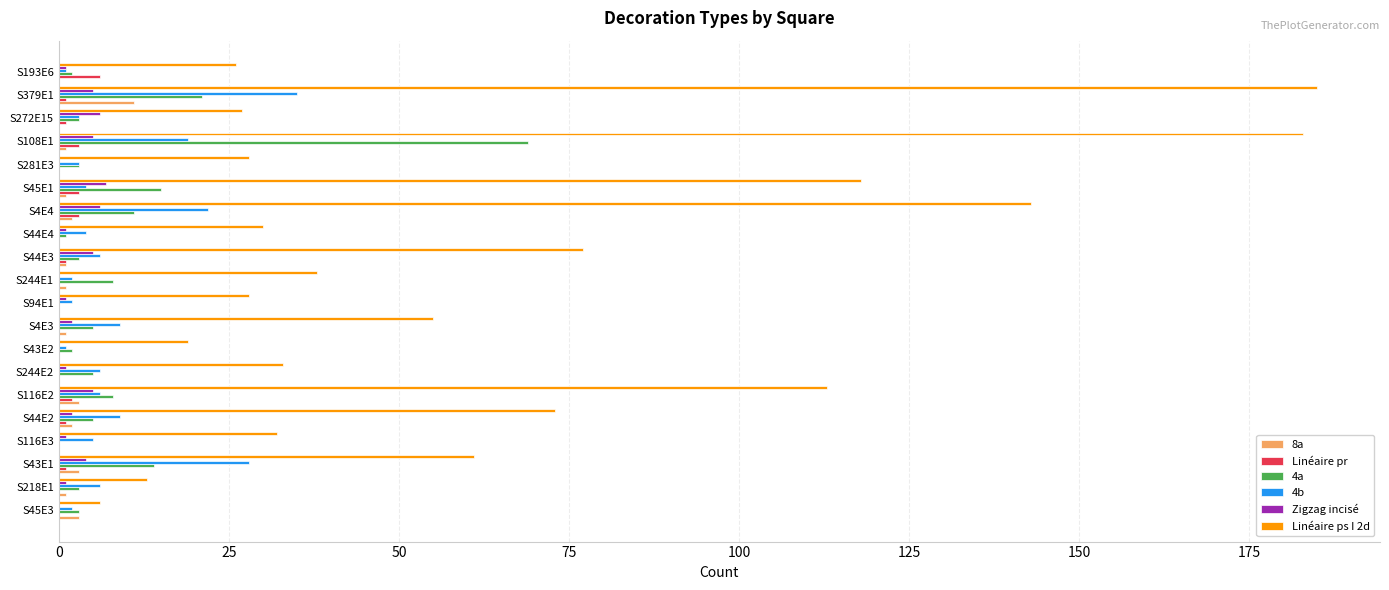

At which category is the sum across all series the highest?

S108E1